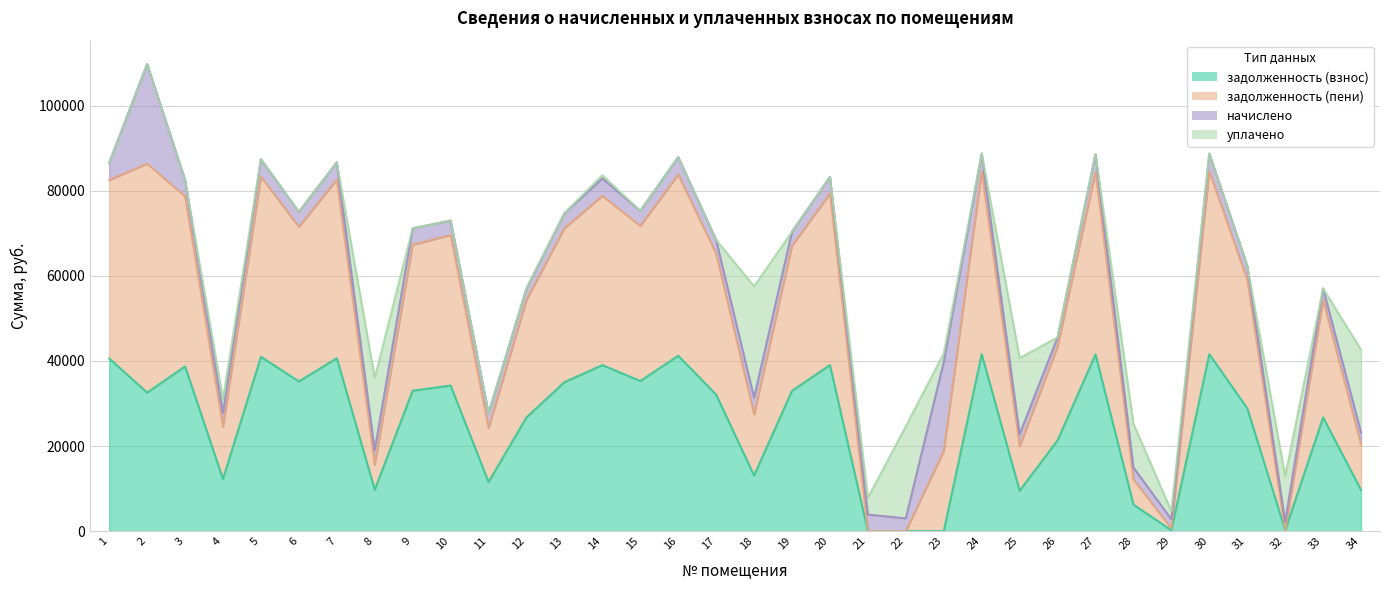

Is the value of задолженность (пени) at 6 greater than the value of задолженность (взнос) at 30?

Yes